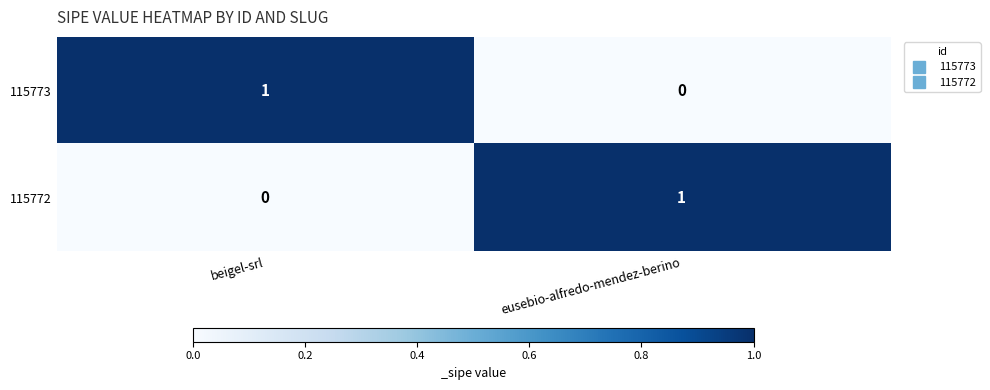

True or false: 115772 has a value of 0 at beigel-srl.

True